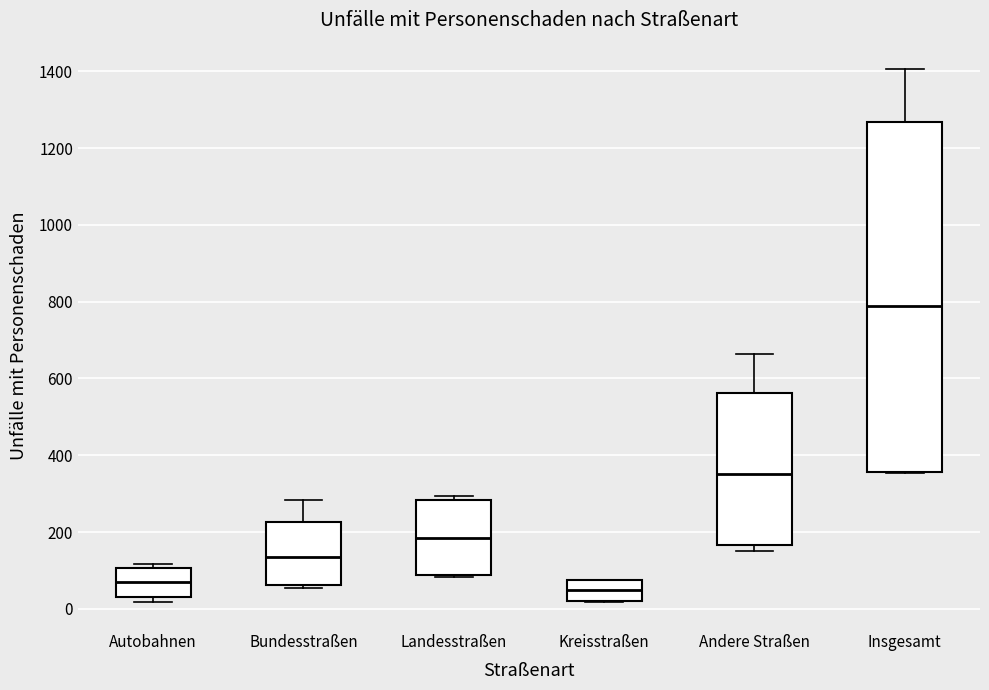

Which box has the highest median line?

Insgesamt